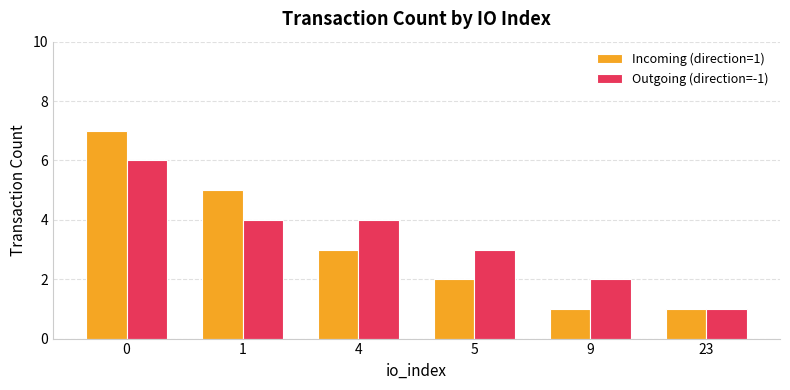

Which category has the lowest value in the Outgoing (direction=-1) series?

23